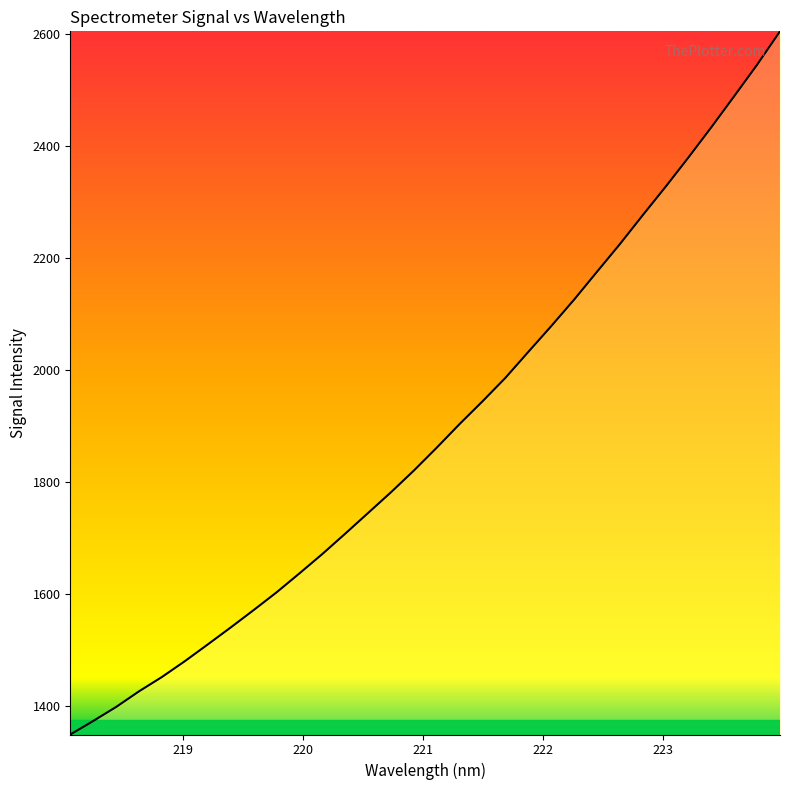

What is the difference between the maximum and minimum values?

1255.4